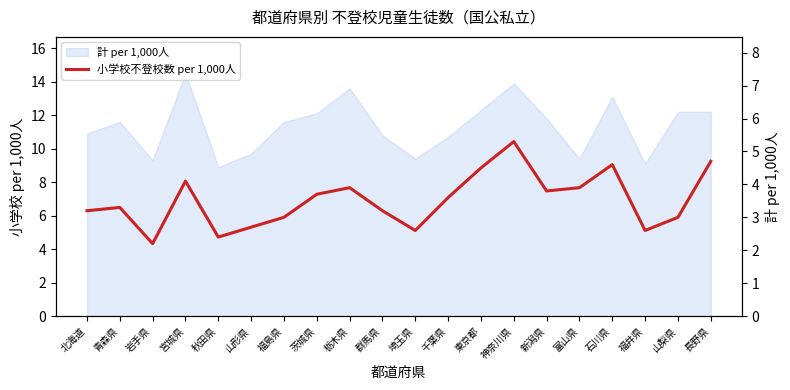

How many points are higher than both their immediate neighbors (excluding endpoints)?

5